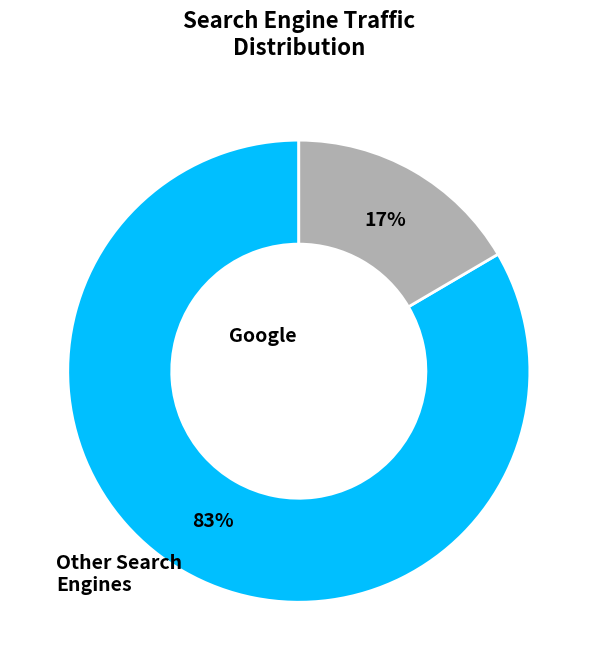

To the nearest percent, what is the average slice percentage?

50%